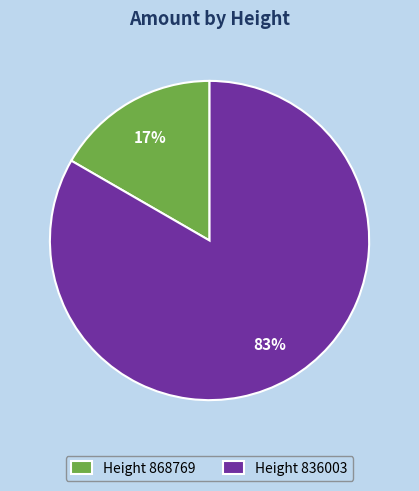

Between Height 836003 and Height 868769, which is larger?

Height 836003